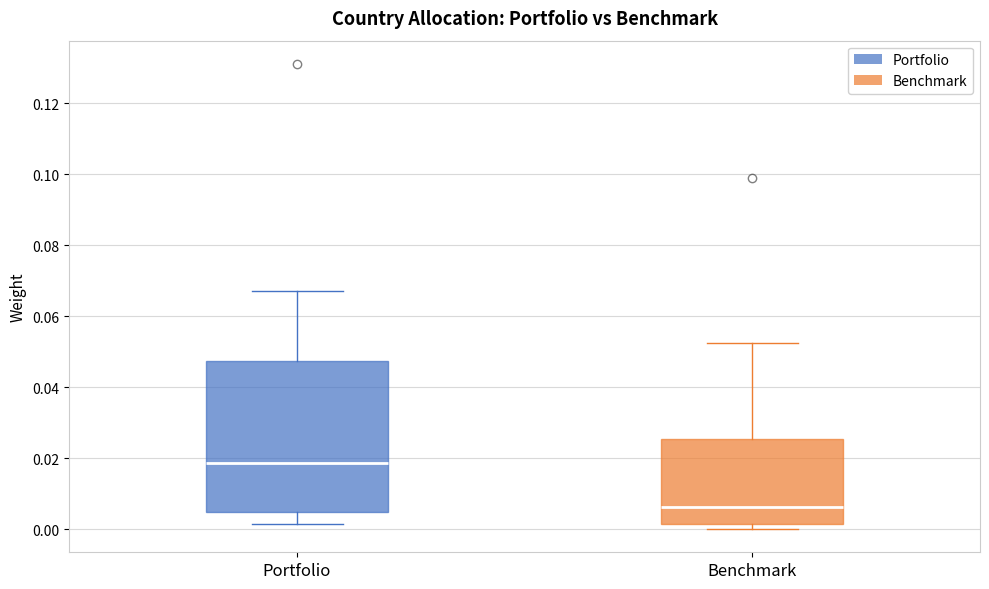

Reading left to right, transcribe this box plot: for each box, give where its median line is, the range the box spans, and where its two whiskers end, as read against the y-axis. The values are not printed on the chart, so give them approximately, as read against the axis.

Portfolio: median 0.018, box 0.004 to 0.048, whiskers 0.002 to 0.068
Benchmark: median 0.006, box 0.002 to 0.026, whiskers 0.000 to 0.052